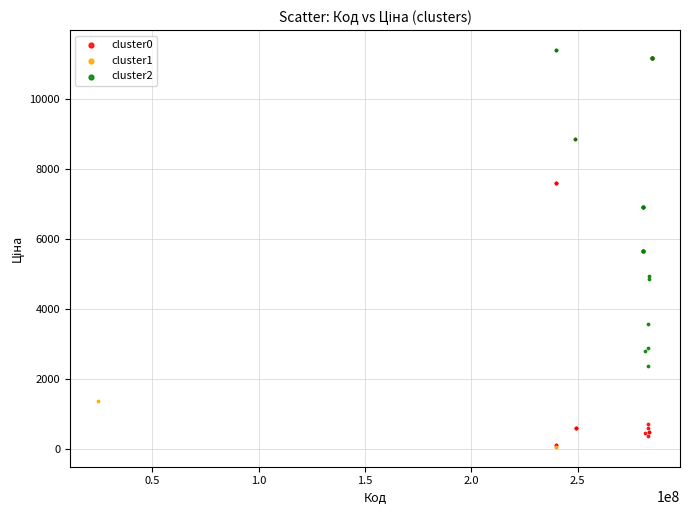

Which series reaches the maximum Y coordinate?

cluster2